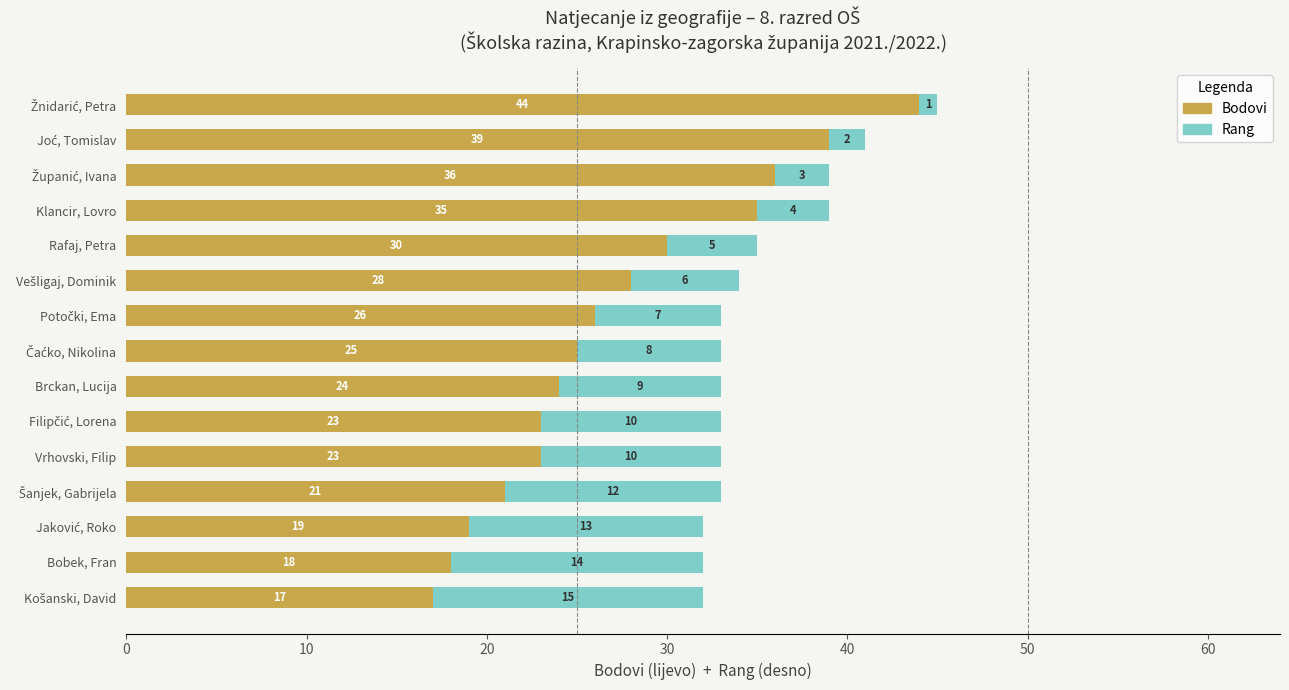

What is the lowest value of the Bodovi series?

17